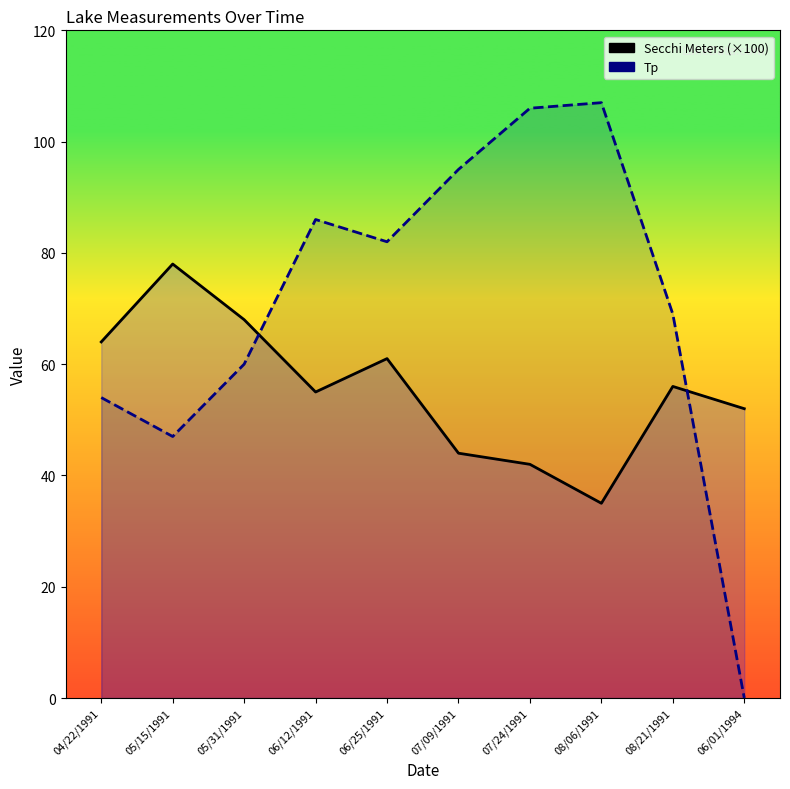

True or false: Tp has a value of 20.5 at 04/22/1991.

False